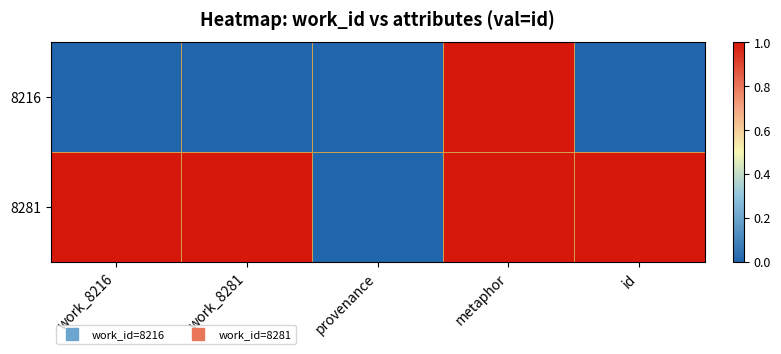

Count the number of categories in the chart.

5